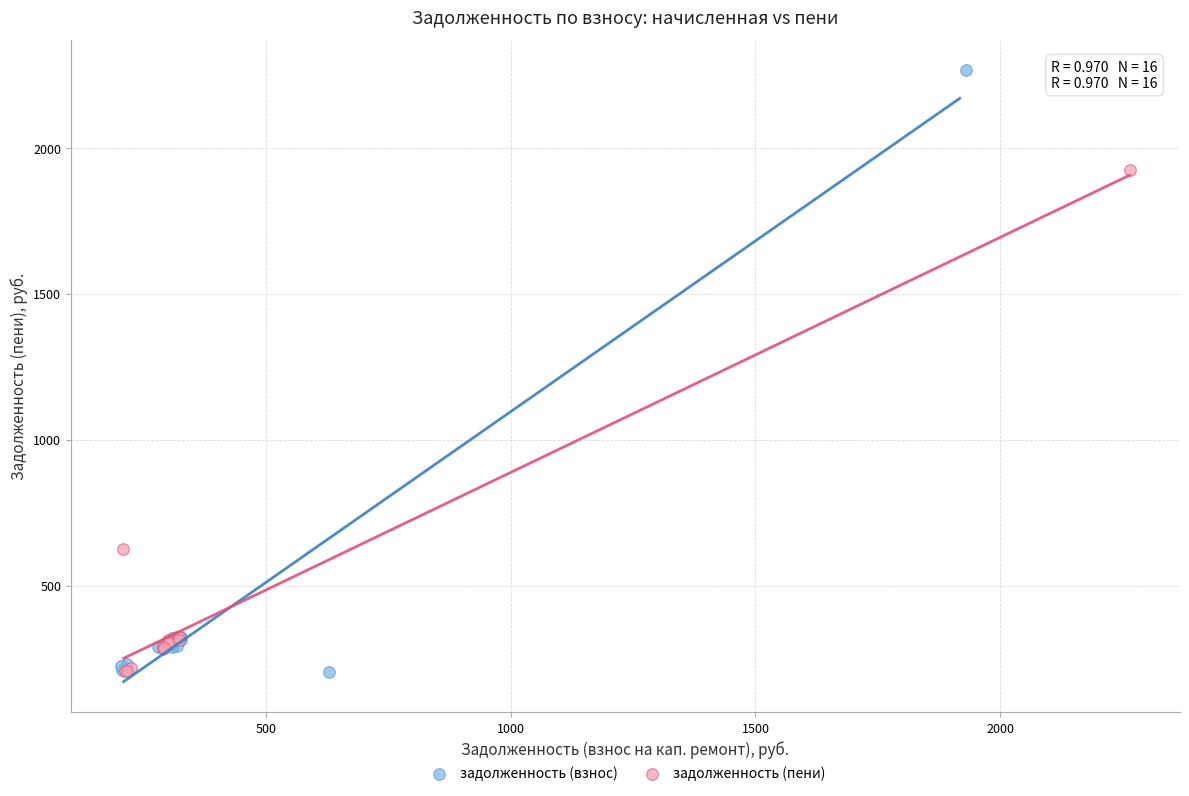

Which series contains the highest Y value?

задолженность (взнос)